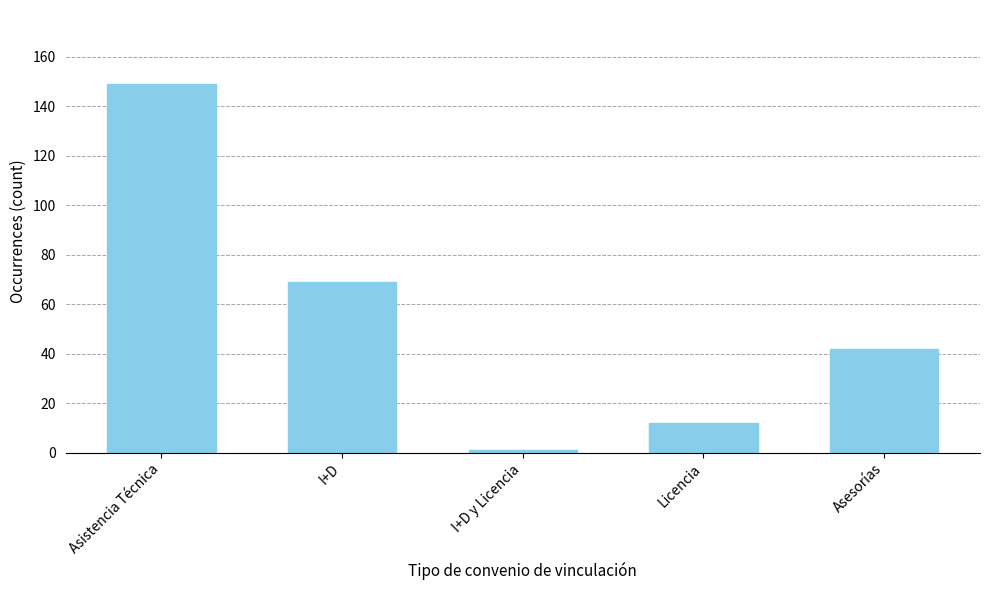

What position from the left is Asistencia Técnica?

1